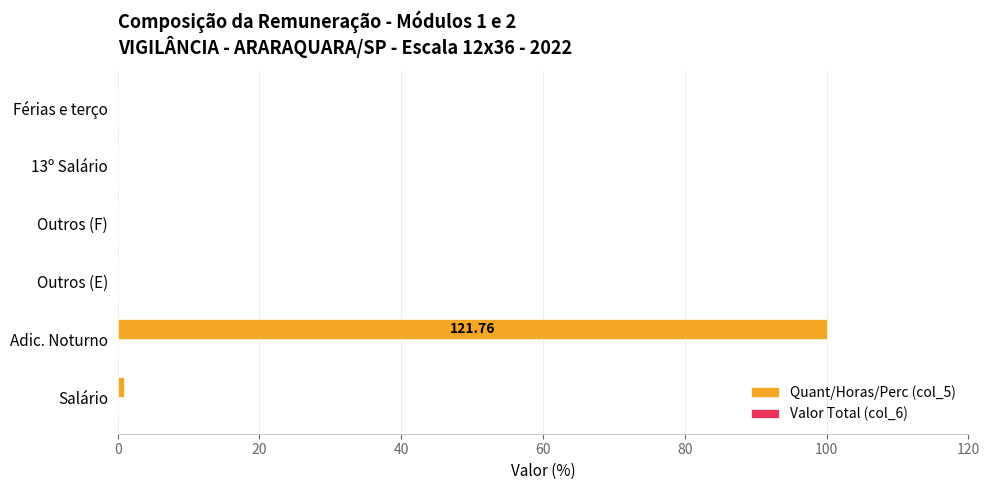

Which label corresponds to the largest value in the chart?

Adic. Noturno